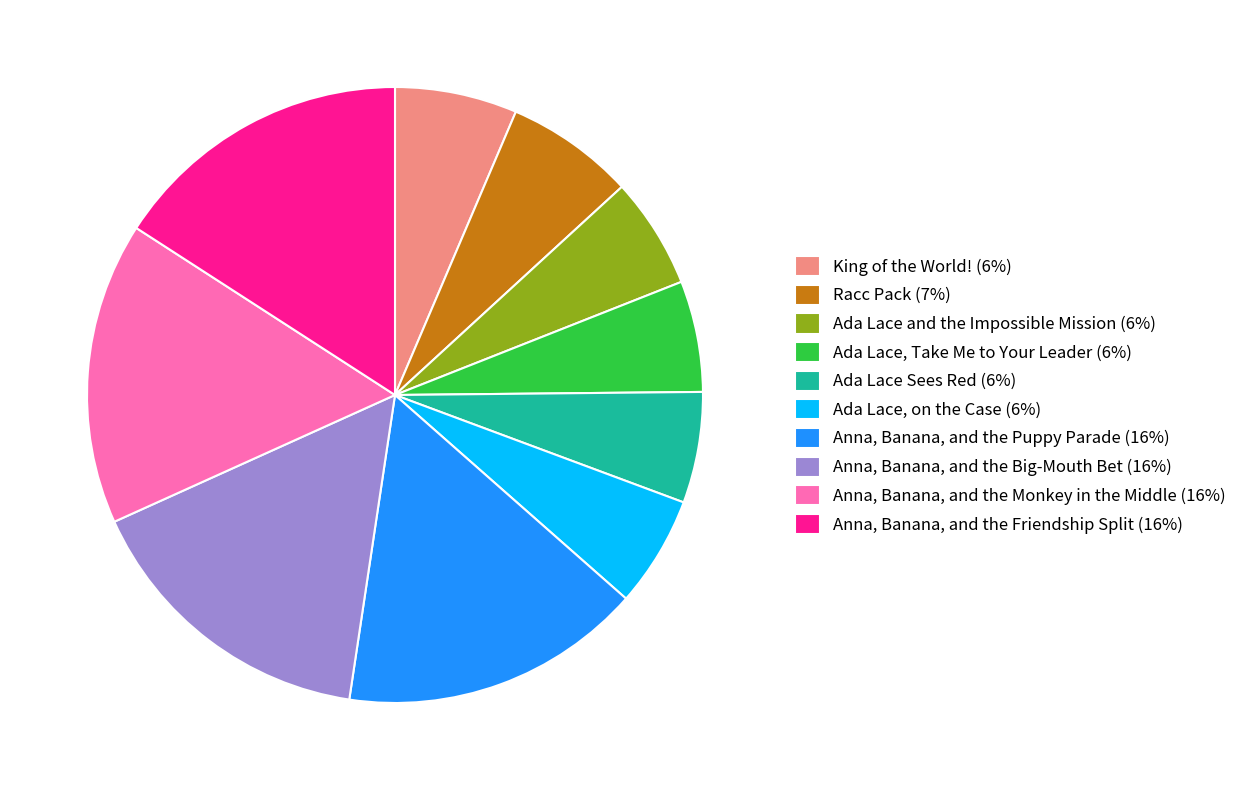

Which has a higher value, Ada Lace and the Impossible Mission (6%) or Anna, Banana, and the Puppy Parade (16%)?

Anna, Banana, and the Puppy Parade (16%)